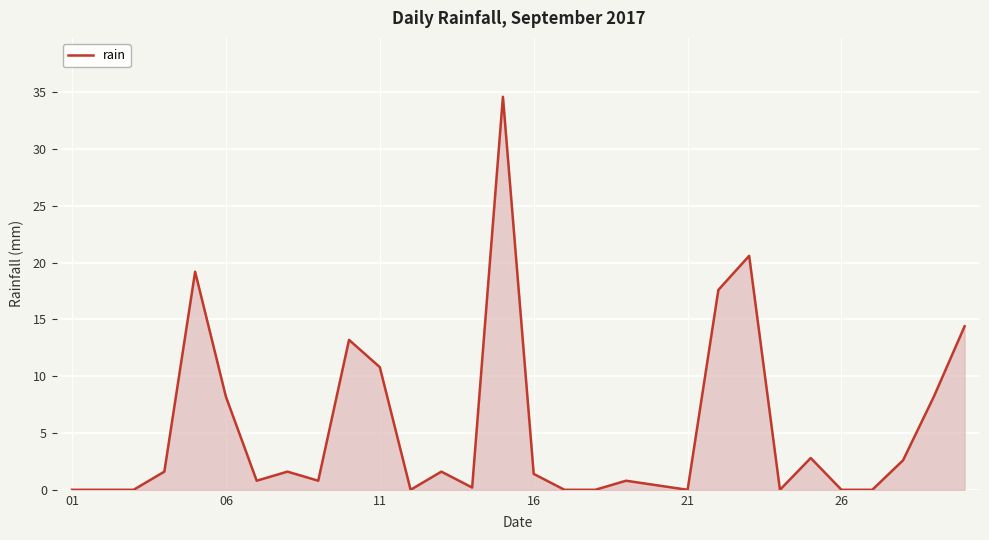

What is the maximum value shown in the chart?

34.6